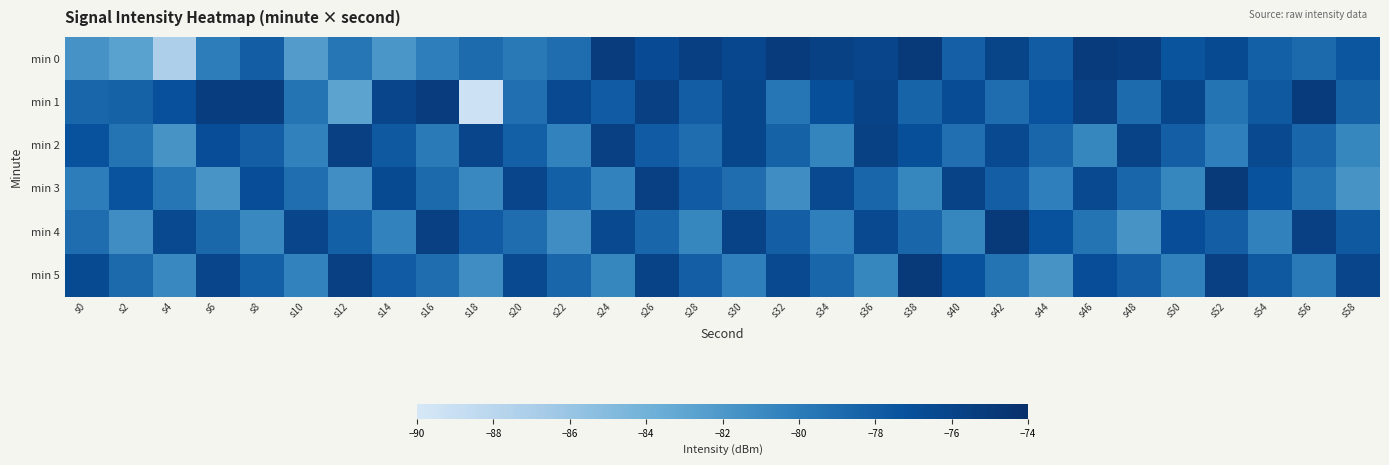

Reading left to right, extract all data points from this chart.

min 0: s0=-81.6	s2=-82.6	s4=-87.2	s6=-80.1	s8=-78.1	s10=-82.3	s12=-79.6	s14=-81.9	s16=-80.2	s18=-78.9	s20=-79.9	s22=-79.1	s24=-75.2	s26=-76.7	s28=-75.5	s30=-76.3	s32=-75.2	s34=-75.8	s36=-76.1	s38=-75.0	s40=-78.1	s42=-76.0	s44=-78.0	s46=-75.1	s48=-75.4	s50=-77.4	s52=-76.6	s54=-78.2	s56=-78.8	s58=-77.5
min 1: s0=-78.6	s2=-78.3	s4=-77.1	s6=-75.4	s8=-75.3	s10=-79.5	s12=-82.9	s14=-76.1	s16=-75.3	s18=-89.3	s20=-79.2	s22=-76.5	s24=-77.9	s26=-75.7	s28=-78.0	s30=-76.2	s32=-79.6	s34=-77.1	s36=-75.9	s38=-78.5	s40=-76.8	s42=-79.0	s44=-77.3	s46=-75.7	s48=-78.9	s50=-76.2	s52=-79.5	s54=-77.8	s56=-75.1	s58=-78.3
min 2: s0=-77.2	s2=-79.5	s4=-81.7	s6=-76.9	s8=-78.1	s10=-80.3	s12=-75.6	s14=-77.8	s16=-79.9	s18=-76.1	s20=-78.2	s22=-80.5	s24=-75.7	s26=-77.9	s28=-79.0	s30=-76.2	s32=-78.3	s34=-80.6	s36=-75.8	s38=-77.0	s40=-79.2	s42=-76.5	s44=-78.6	s46=-80.8	s48=-75.9	s50=-78.1	s52=-80.2	s54=-76.5	s56=-78.6	s58=-80.8
min 3: s0=-80.1	s2=-77.3	s4=-79.6	s6=-81.8	s8=-76.9	s10=-79.1	s12=-81.3	s14=-76.6	s16=-78.8	s18=-80.9	s20=-76.1	s22=-78.2	s24=-80.5	s26=-75.7	s28=-77.9	s30=-79.0	s32=-81.2	s34=-76.5	s36=-78.6	s38=-80.8	s40=-75.9	s42=-78.1	s44=-80.2	s46=-76.5	s48=-78.6	s50=-80.8	s52=-75.0	s54=-77.2	s56=-79.5	s58=-81.7
min 4: s0=-79.0	s2=-81.2	s4=-76.5	s6=-78.7	s8=-80.9	s10=-76.1	s12=-78.2	s14=-80.5	s16=-75.7	s18=-77.9	s20=-79.0	s22=-81.2	s24=-76.5	s26=-78.6	s28=-80.8	s30=-75.9	s32=-78.1	s34=-80.2	s36=-76.5	s38=-78.6	s40=-80.8	s42=-75.0	s44=-77.2	s46=-79.5	s48=-81.7	s50=-76.9	s52=-78.1	s54=-80.3	s56=-75.6	s58=-77.8
min 5: s0=-76.6	s2=-78.8	s4=-80.9	s6=-76.1	s8=-78.2	s10=-80.5	s12=-75.7	s14=-77.9	s16=-79.0	s18=-81.2	s20=-76.5	s22=-78.6	s24=-80.8	s26=-75.9	s28=-78.1	s30=-80.2	s32=-76.5	s34=-78.6	s36=-80.8	s38=-75.0	s40=-77.2	s42=-79.5	s44=-81.7	s46=-76.9	s48=-78.1	s50=-80.3	s52=-75.6	s54=-77.8	s56=-79.9	s58=-76.1